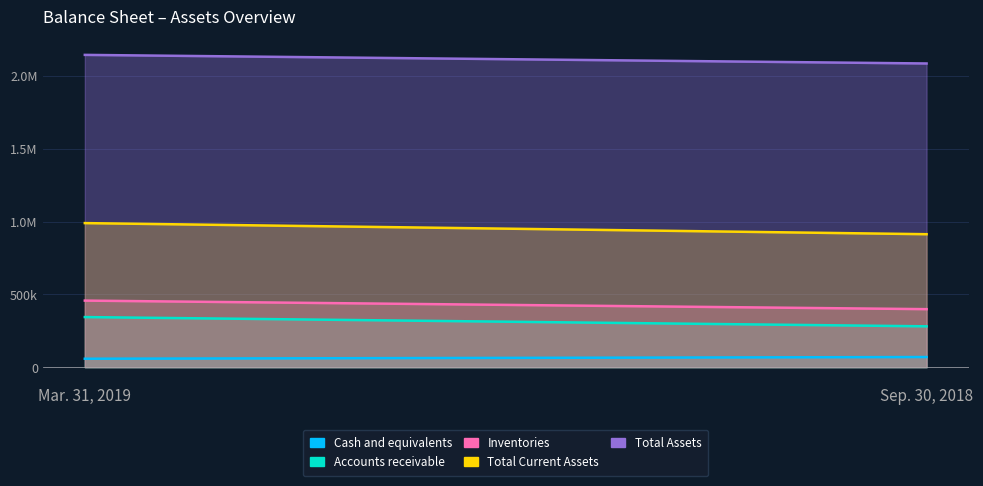

Which series has the largest range (max minus min)?

Total Current Assets